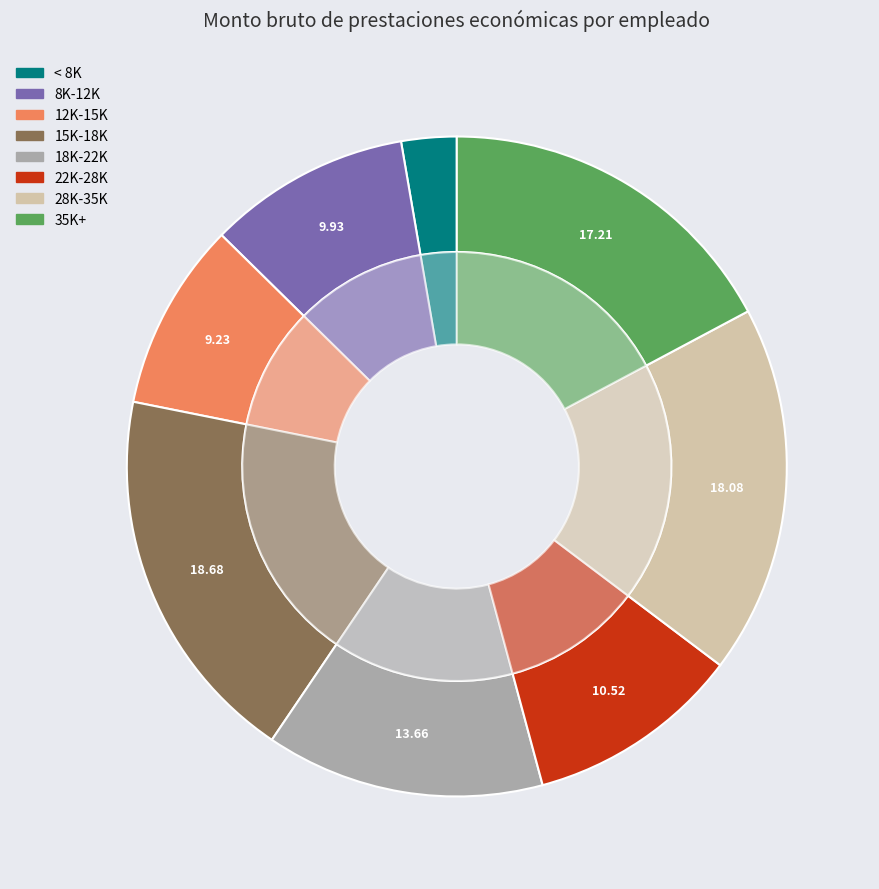

Is there any slice that represents more than half of the pie?

No